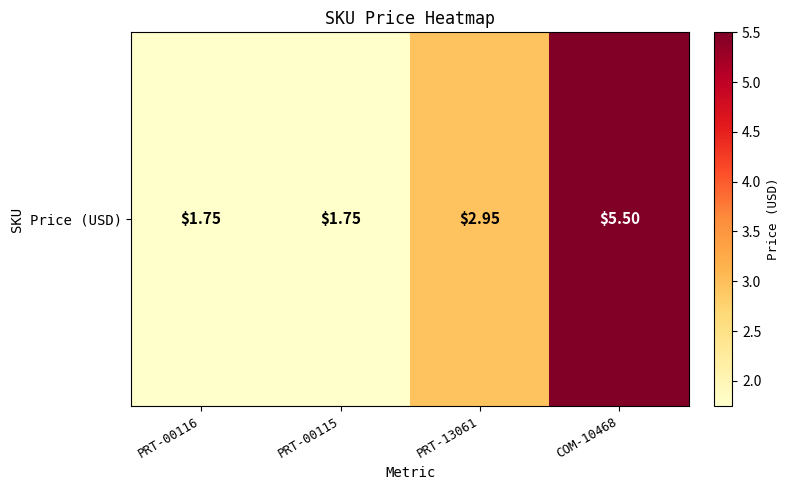

Rank the categories by value from highest to lowest.

COM-10468, PRT-13061, PRT-00116, PRT-00115